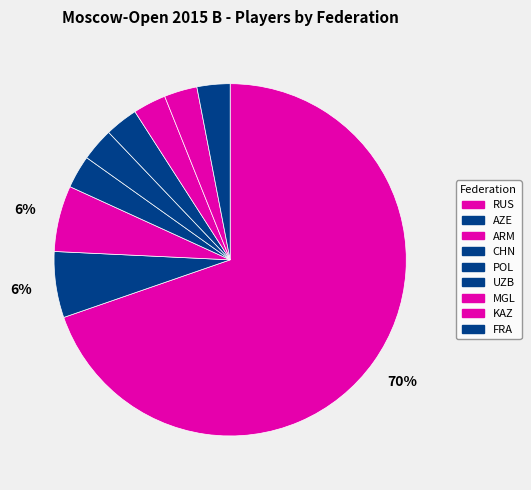

What is the change in value from ARM to CHN?

-1